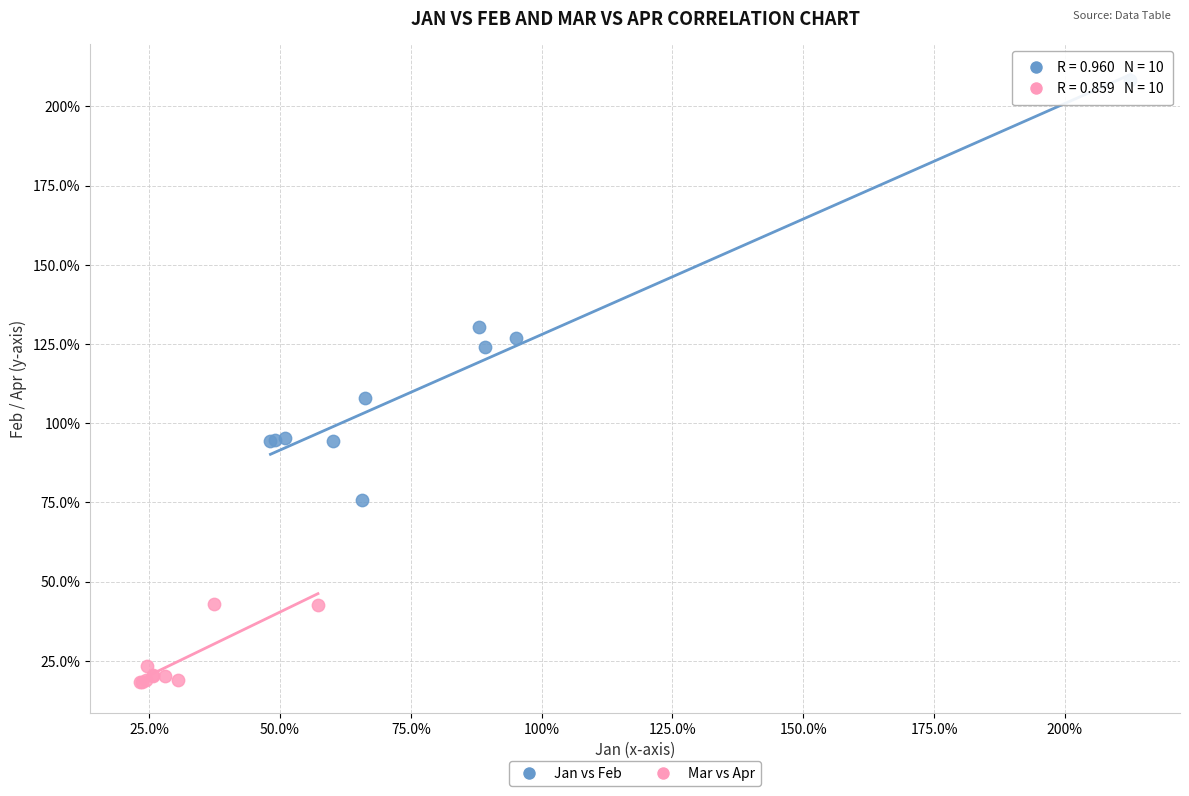

Which series has the largest Y range (max minus min)?

Jan vs Feb